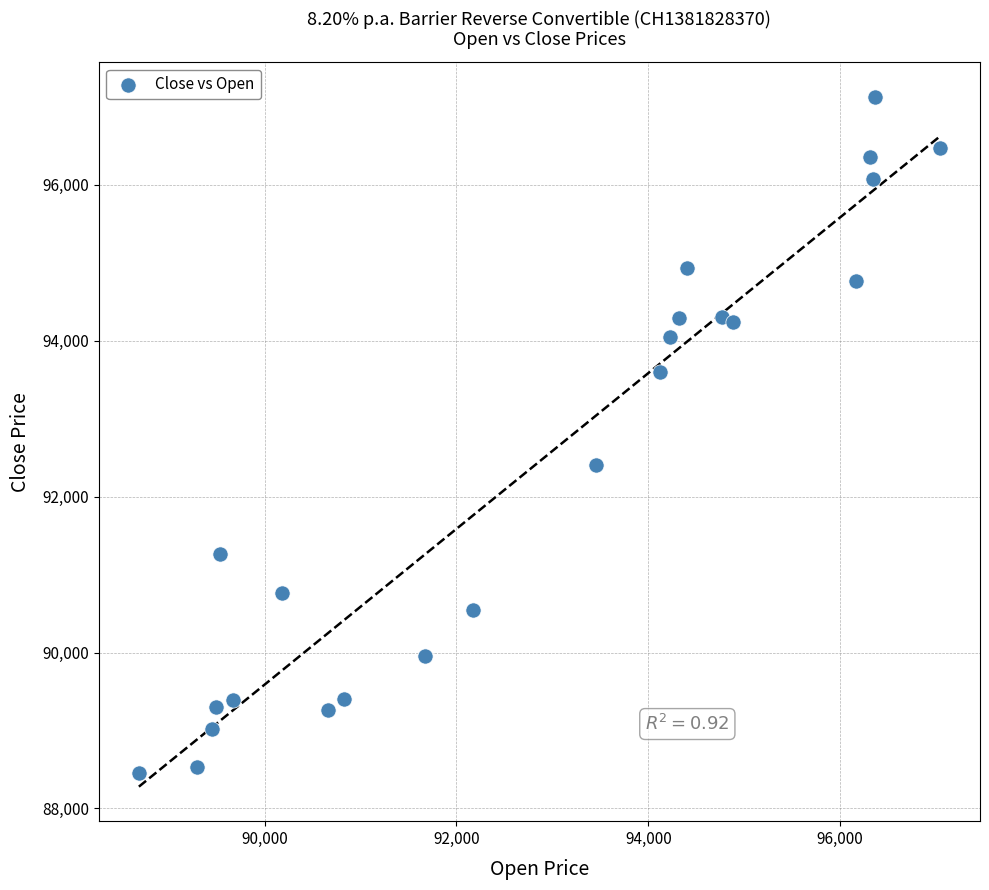

What is the range of Y values (max minus min)?

8680